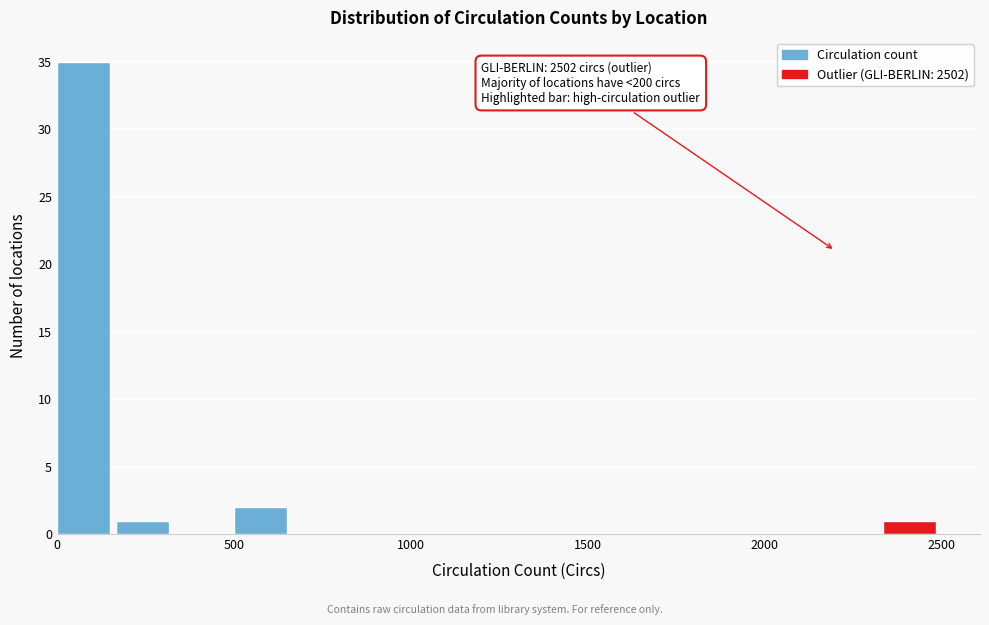

Around what value on the x-axis is the tallest bar? Give the approximate position of its centre, as read against the axis.

100